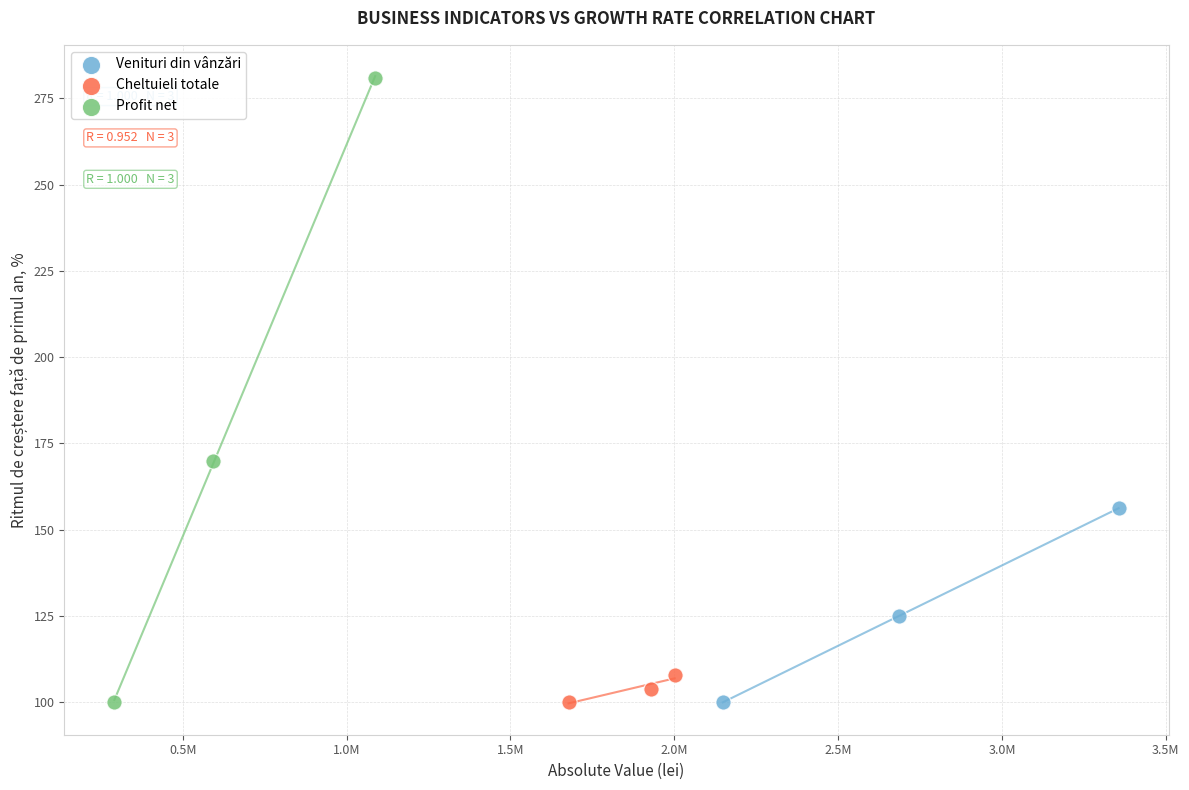

Which series has the largest Y range (max minus min)?

Profit net